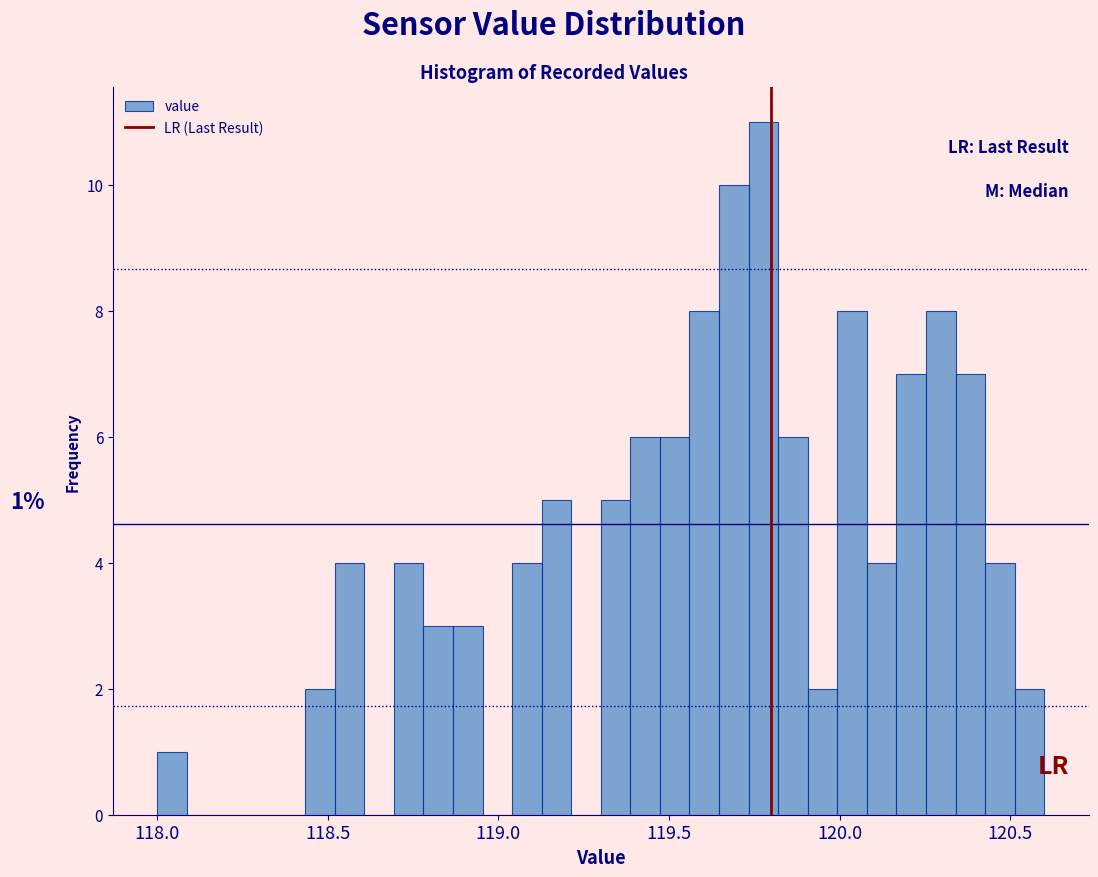

Read against the x-axis, roughly where is the centre of the tallest bar?

119.80